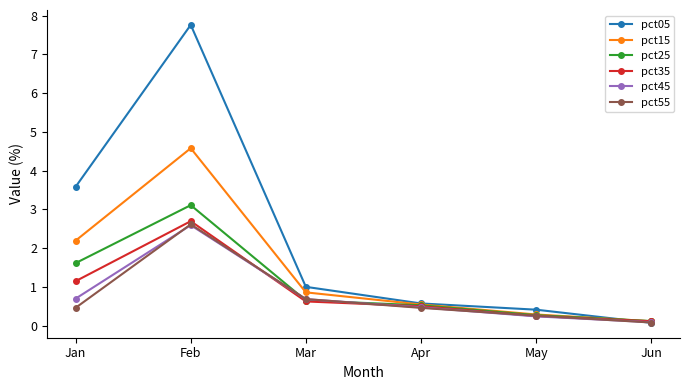

What is the difference between the maximum and minimum values in the pct45 series?

2.5